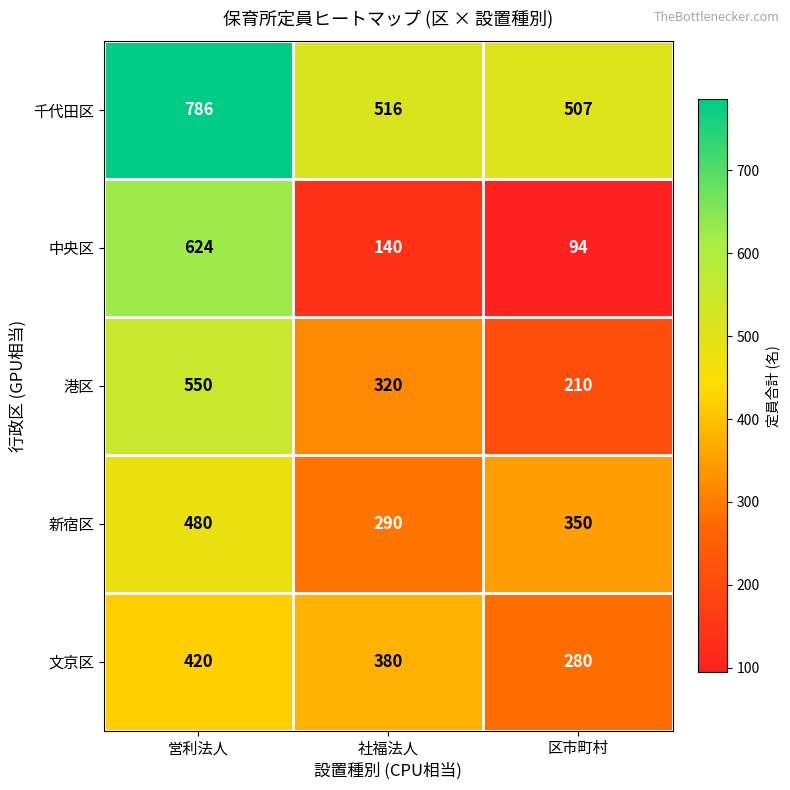

Reading right to left, list all the values displayed in this chart.

千代田区: 507	516	786
中央区: 94	140	624
港区: 210	320	550
新宿区: 350	290	480
文京区: 280	380	420